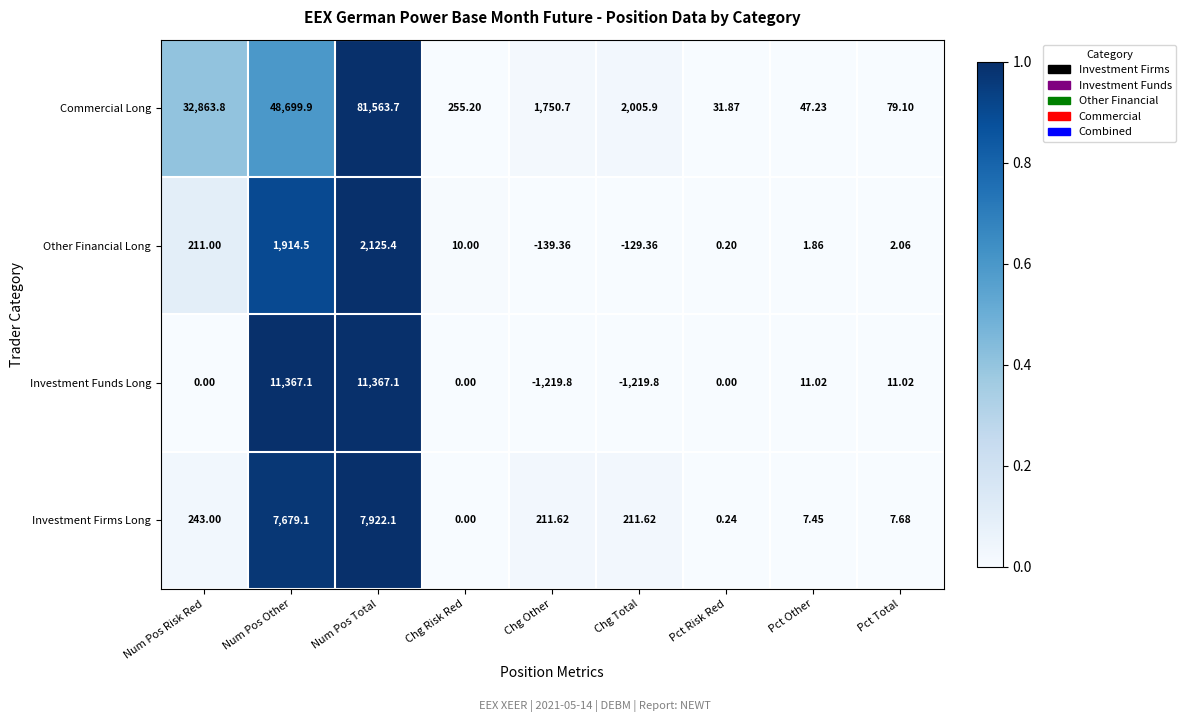

Count the number of categories in the chart.

9